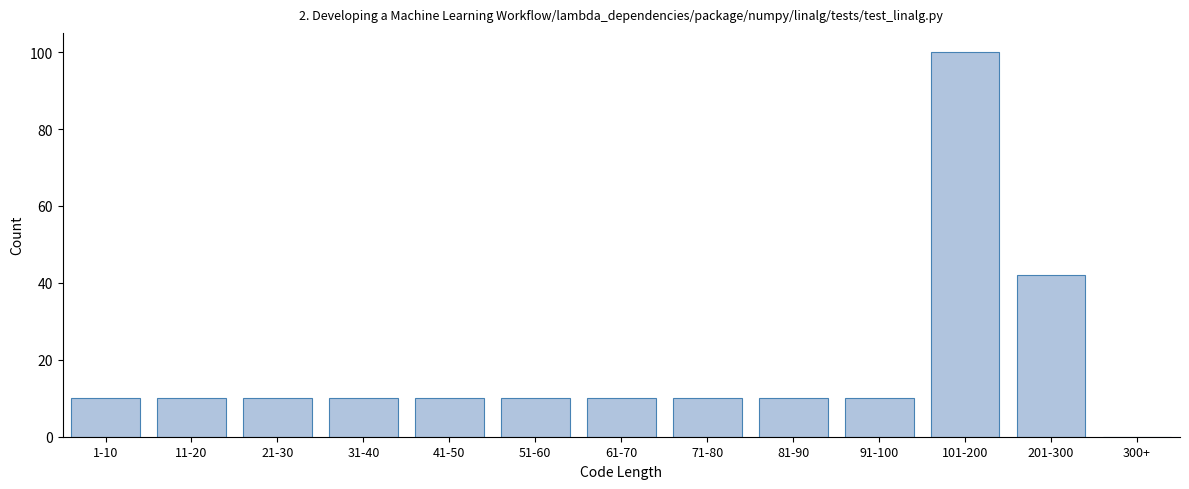

Reading left to right, list all the values displayed in this chart.

1-10=10	11-20=10	21-30=10	31-40=10	41-50=10	51-60=10	61-70=10	71-80=10	81-90=10	91-100=10	101-200=100	201-300=42	300+=0